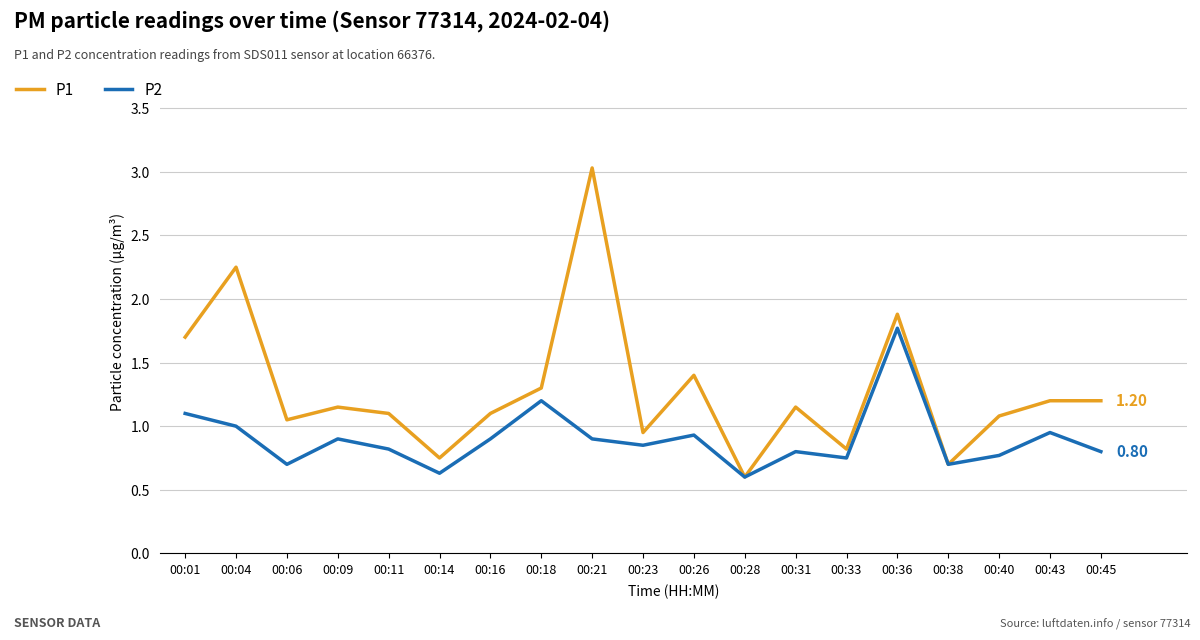

Does the chart have visible grid lines?

Yes